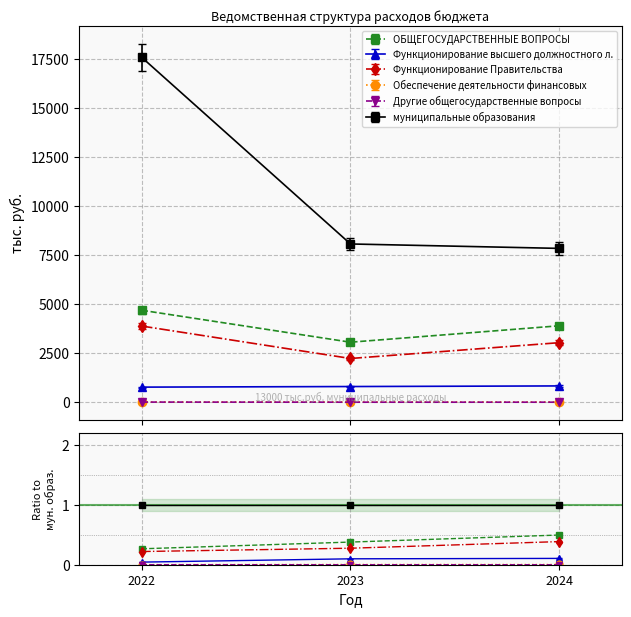

Between 2022 and 2023, which series saw the biggest shift?

муниципальные образования